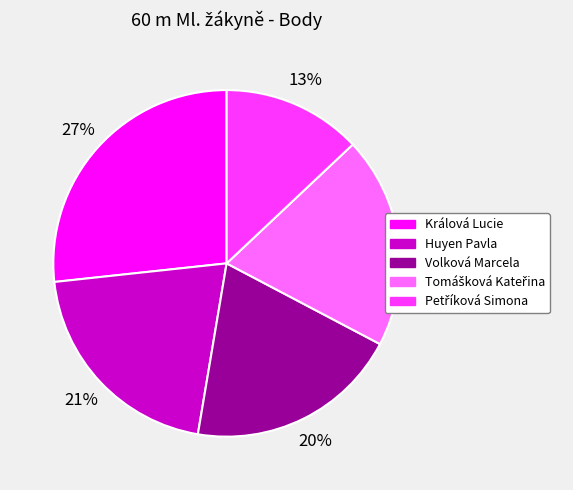

Which slice is the largest?

Králová Lucie